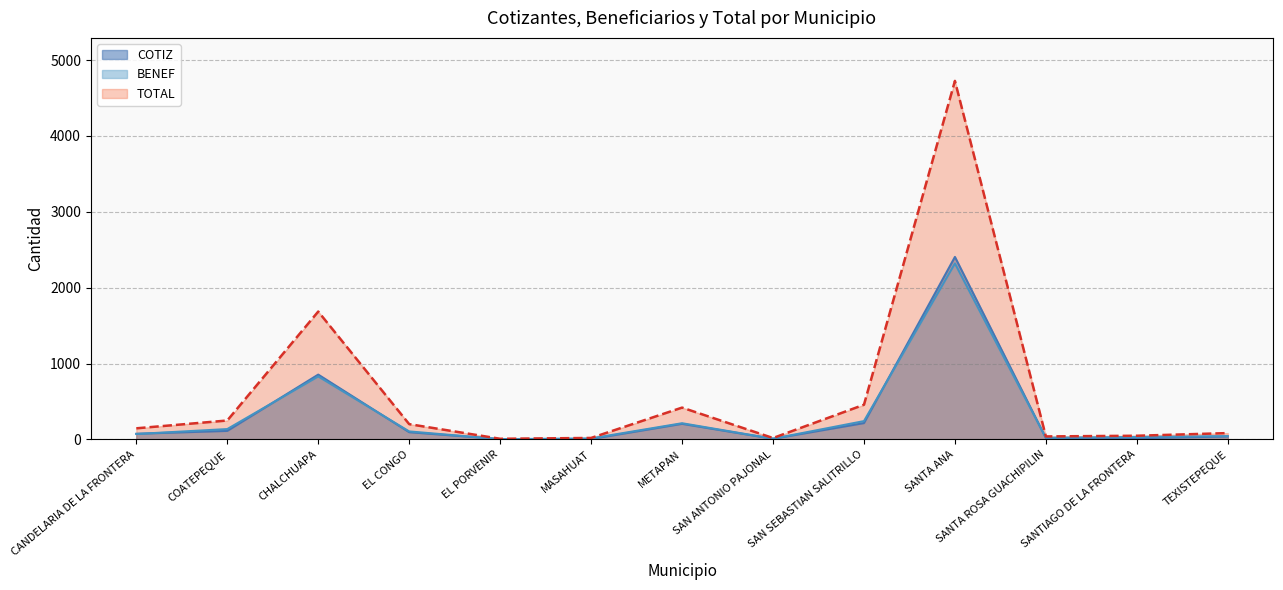

How many intersections are there between COTIZ and BENEF?

7